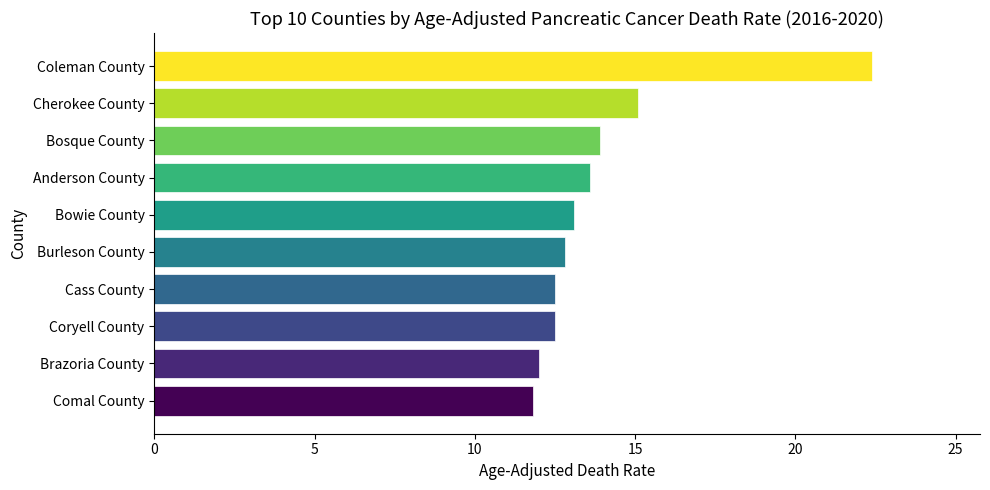

What is the change in value from Cherokee County to Bowie County?

-2.0